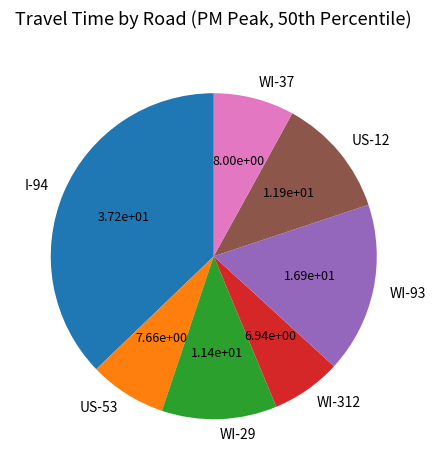

True or false: WI-312 accounts for 7% of the total.

True